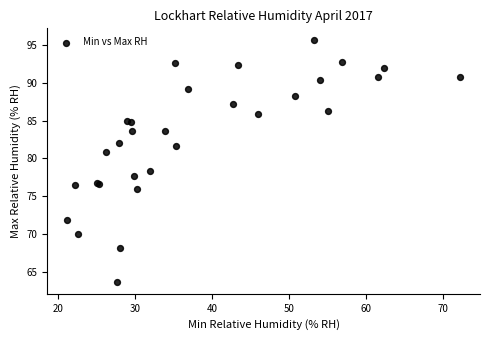

What Y value in the scatter plot is closest to 79?

78.4